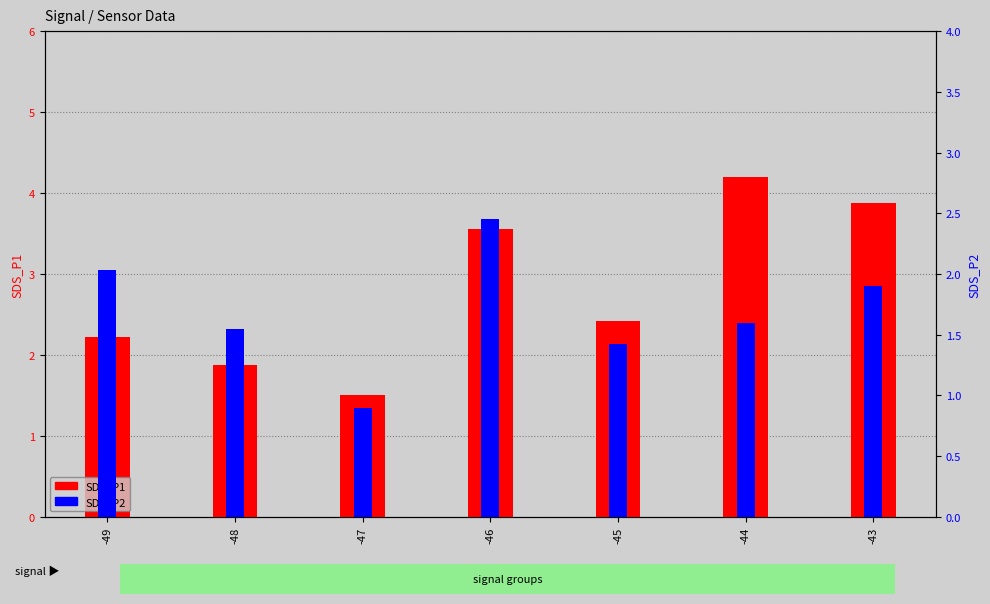

The SDS_P2 series shows 1.9 at -43. True or false?

True